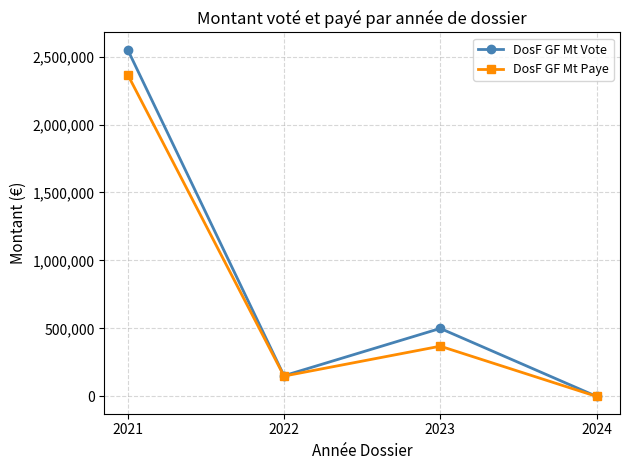

Where is DosF GF Mt Vote nearest to the value 1275008?

2023